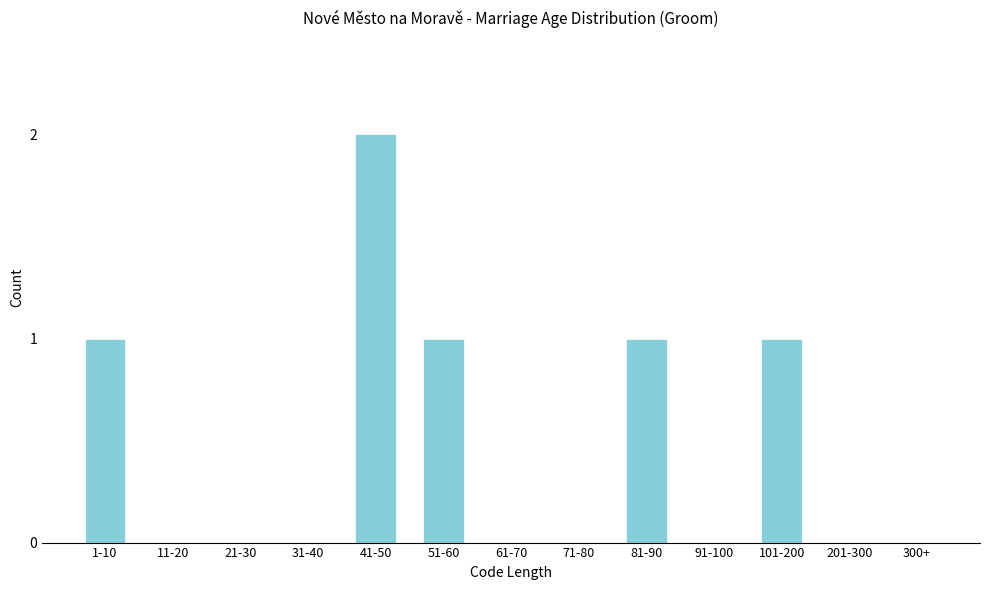

Reading right to left, transcribe all the data shown in this chart.

300+=0	201-300=0	101-200=1	91-100=0	81-90=1	71-80=0	61-70=0	51-60=1	41-50=2	31-40=0	21-30=0	11-20=0	1-10=1